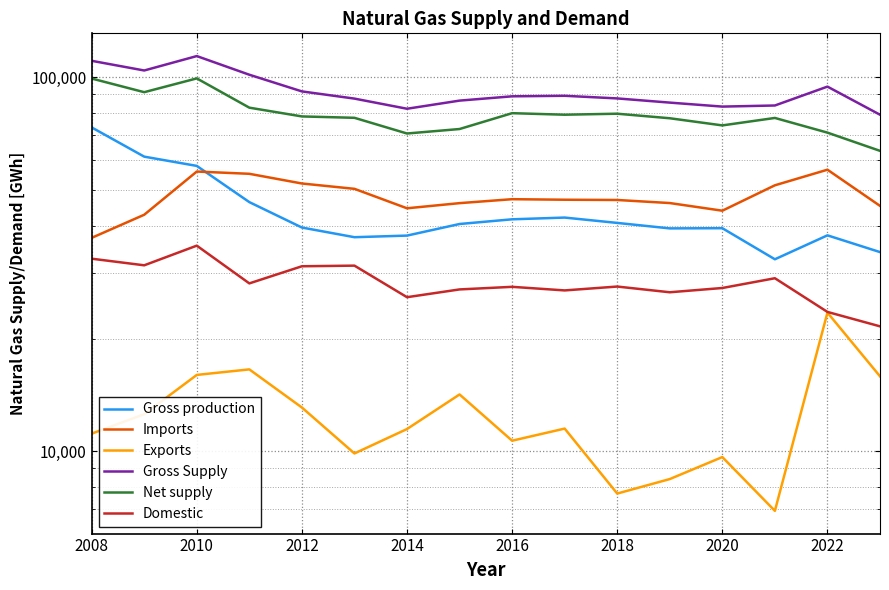

Is this an area chart (filled region under the line)?

No